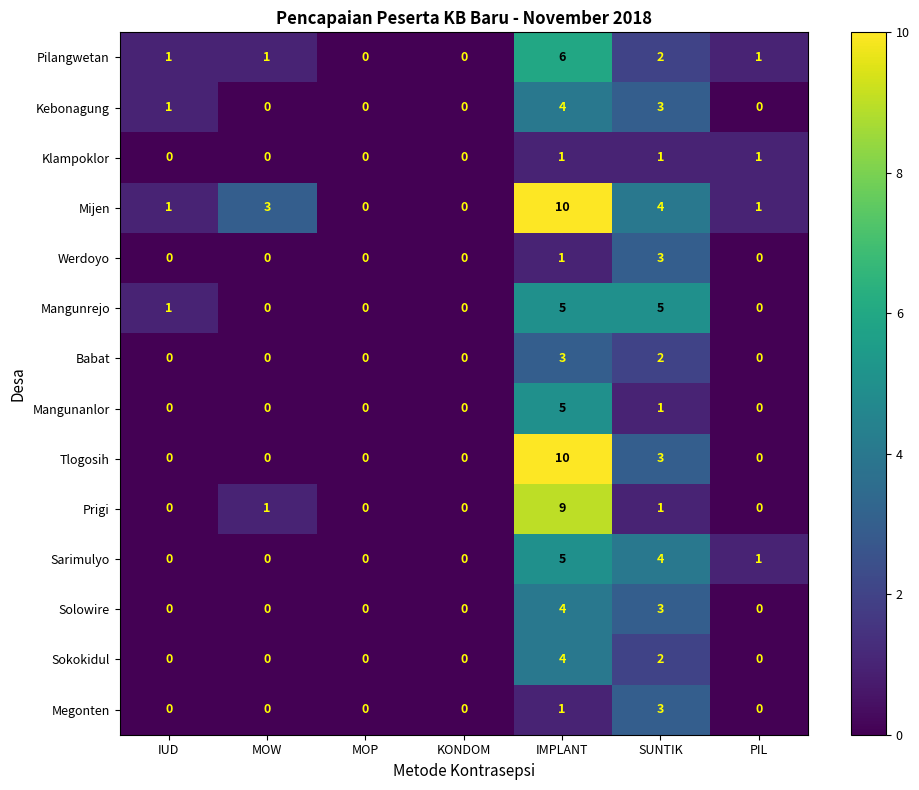

The Klampoklor series shows 1 at SUNTIK. True or false?

True